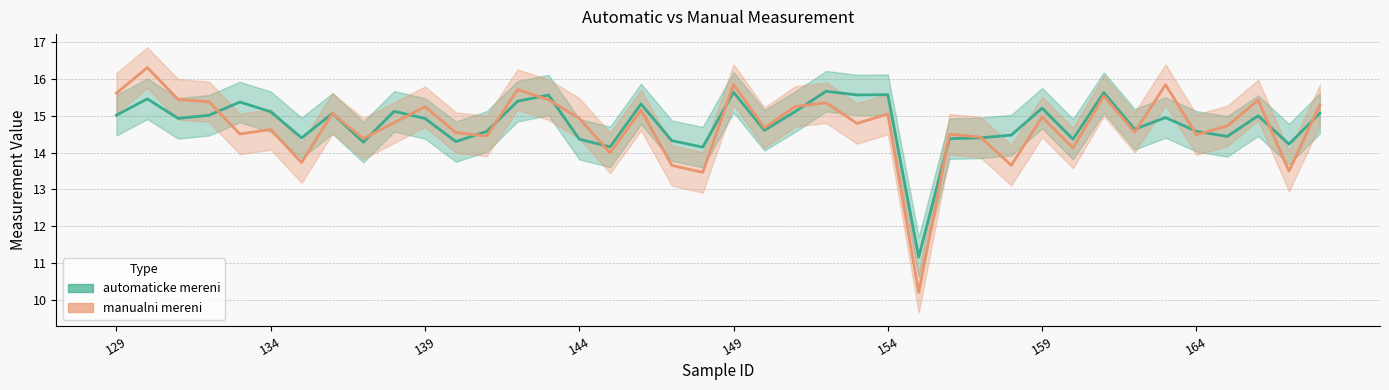

The value of automaticke mereni line at 134 is 27.2. True or false?

False